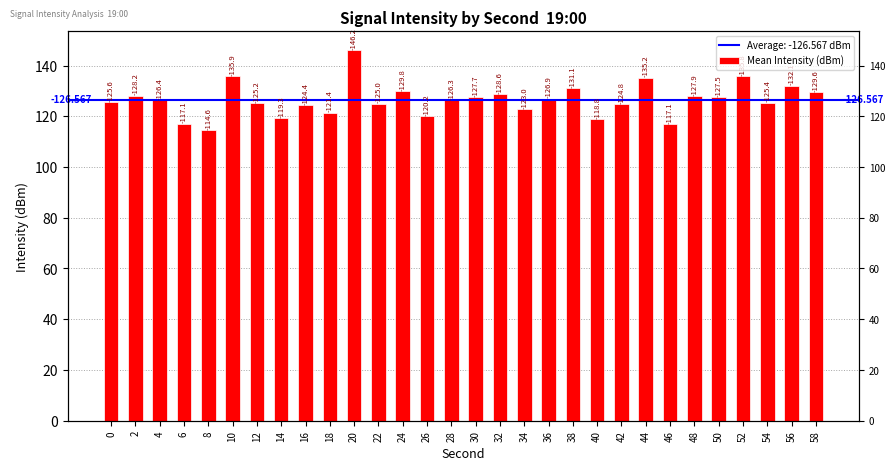

Is it true that the value at 52 is 178.1?

False